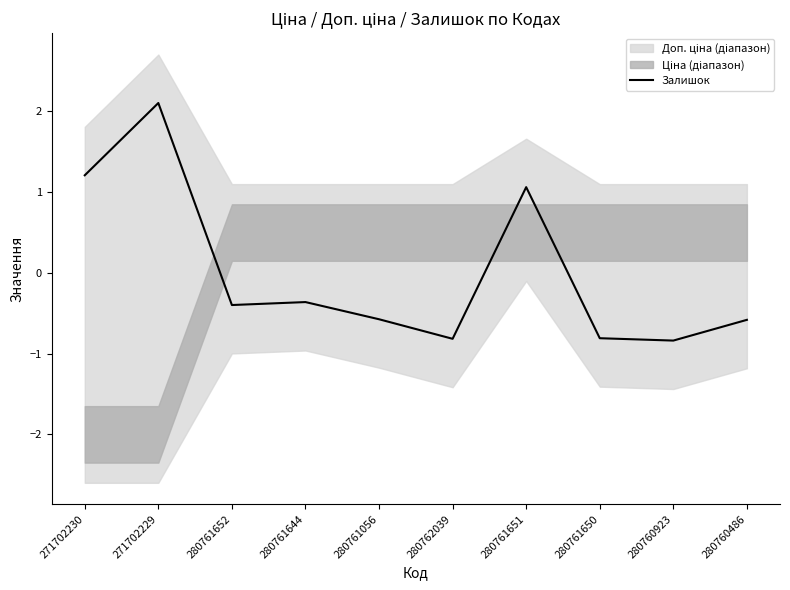

What is the label of the 5th point from the left?

280761056